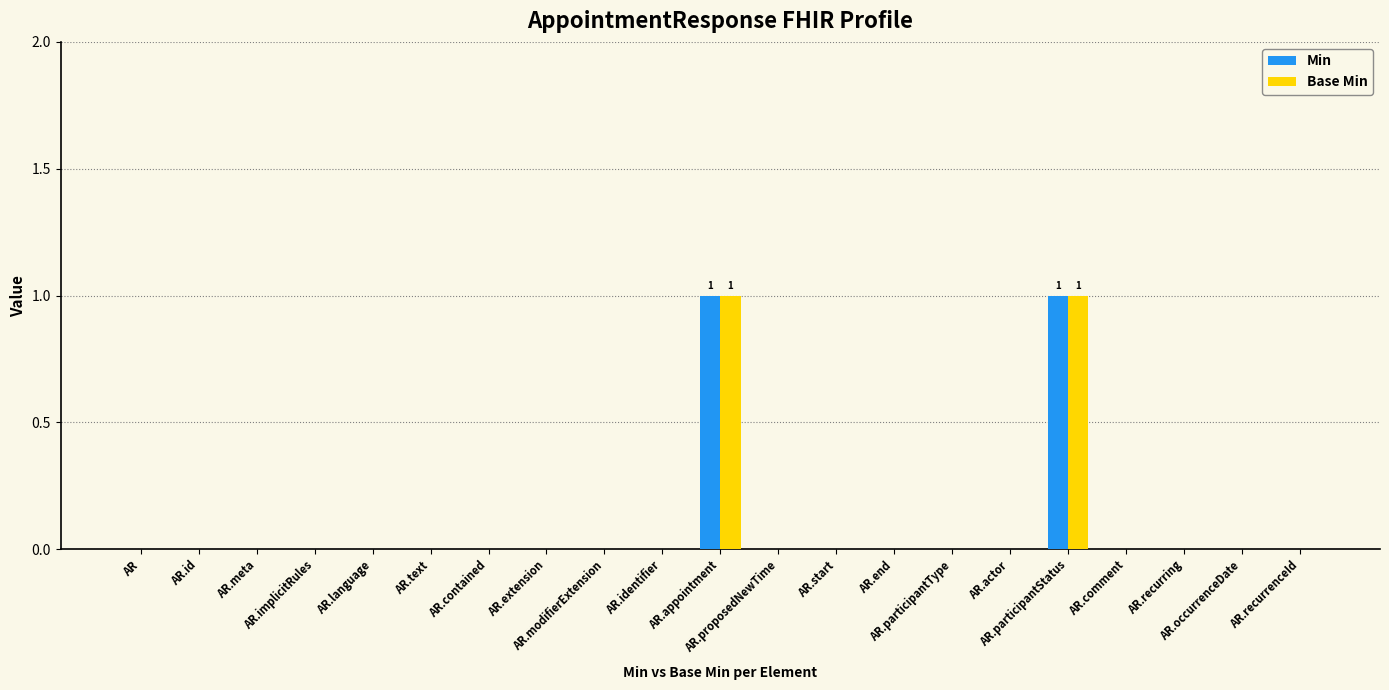

Reading left to right, what are all the values shown in this chart?

Min: AR=0	AR.id=0	AR.meta=0	AR.implicitRules=0	AR.language=0	AR.text=0	AR.contained=0	AR.extension=0	AR.modifierExtension=0	AR.identifier=0	AR.appointment=1	AR.proposedNewTime=0	AR.start=0	AR.end=0	AR.participantType=0	AR.actor=0	AR.participantStatus=1	AR.comment=0	AR.recurring=0	AR.occurrenceDate=0	AR.recurrenceId=0
Base Min: AR=0	AR.id=0	AR.meta=0	AR.implicitRules=0	AR.language=0	AR.text=0	AR.contained=0	AR.extension=0	AR.modifierExtension=0	AR.identifier=0	AR.appointment=1	AR.proposedNewTime=0	AR.start=0	AR.end=0	AR.participantType=0	AR.actor=0	AR.participantStatus=1	AR.comment=0	AR.recurring=0	AR.occurrenceDate=0	AR.recurrenceId=0